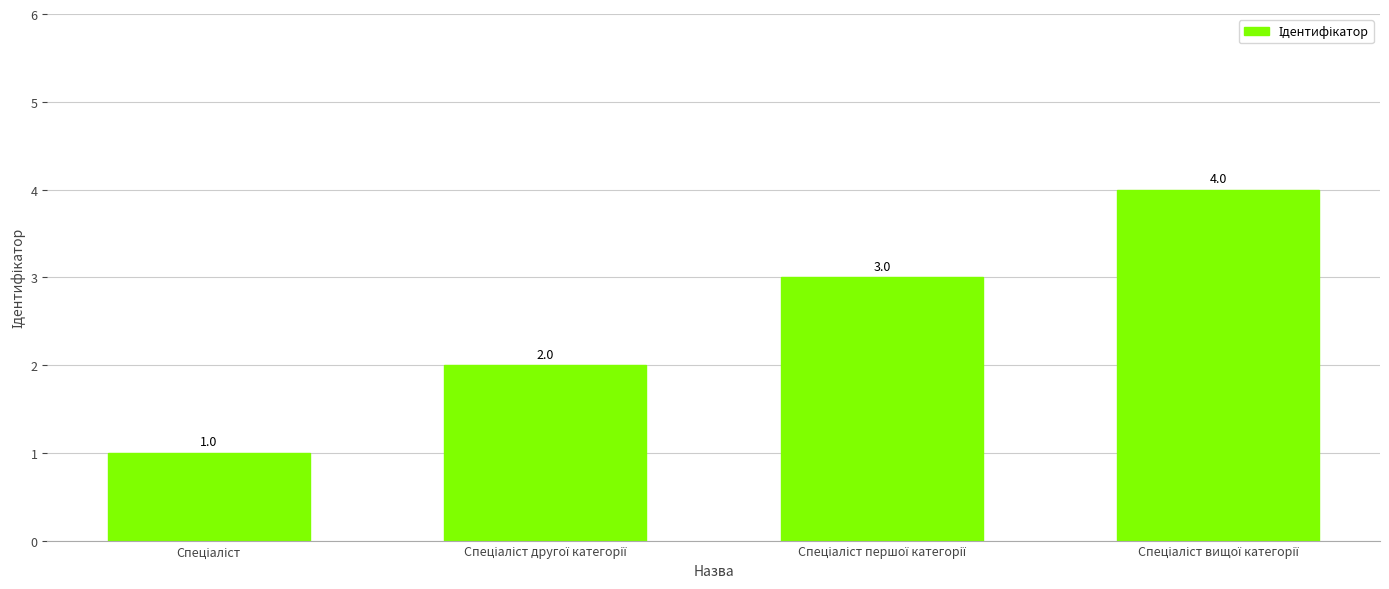

What is the difference between the maximum and minimum values?

3